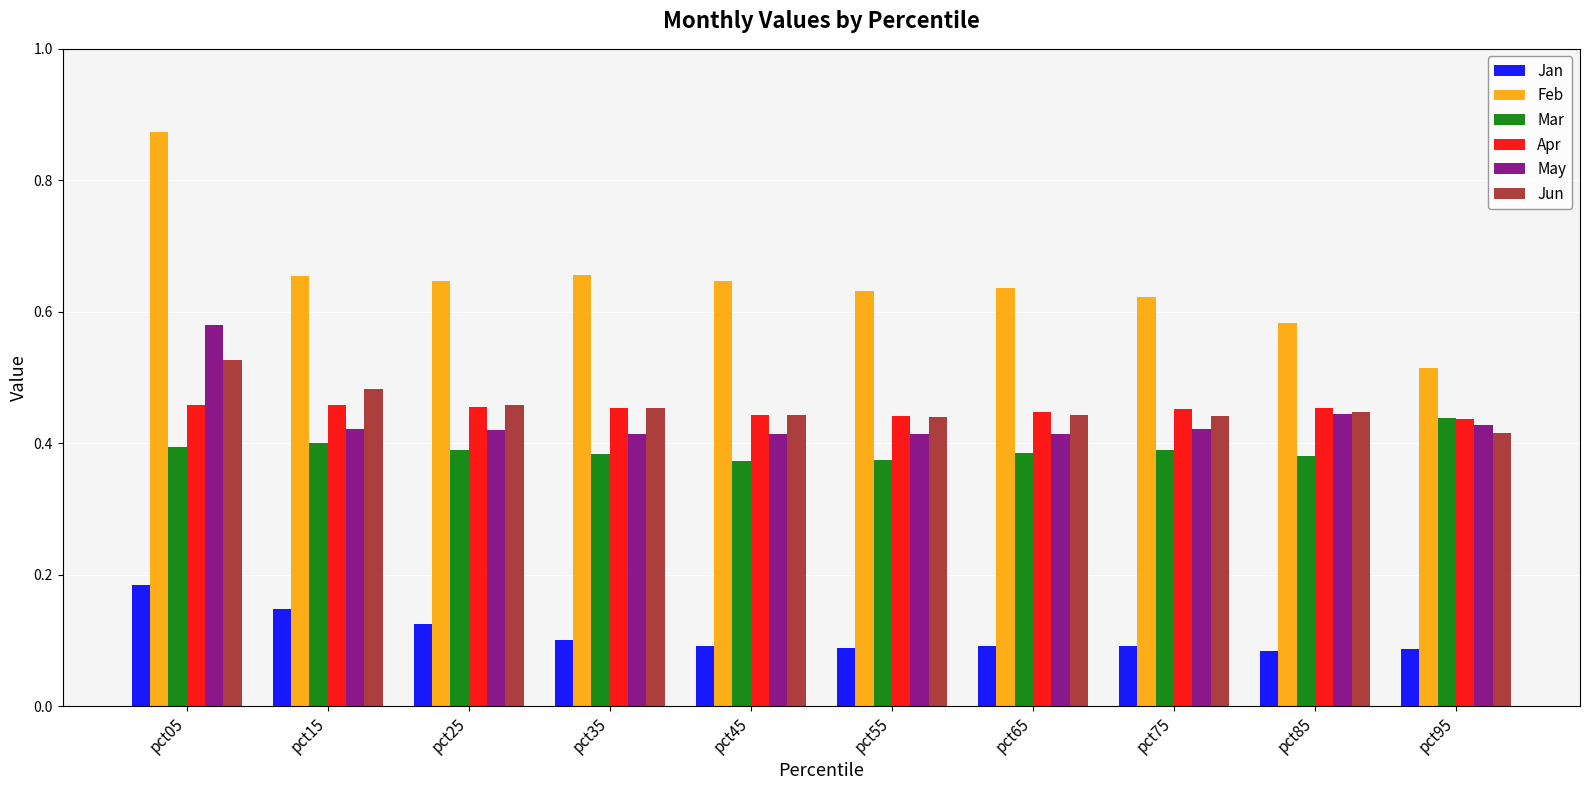

Which series has the widest spread of values?

Feb